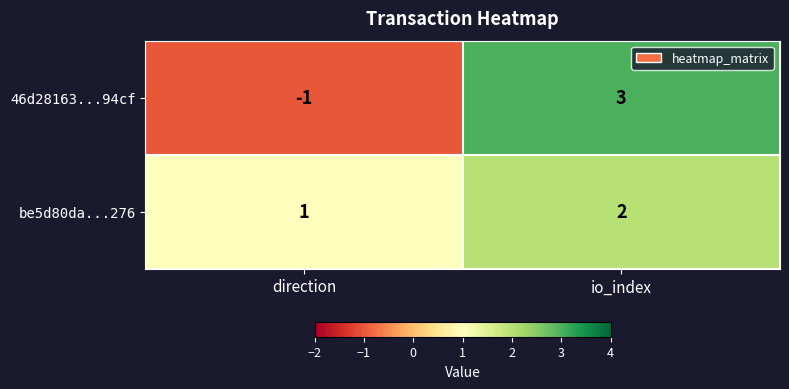

What value does the 46d28163...94cf series have at io_index?

3